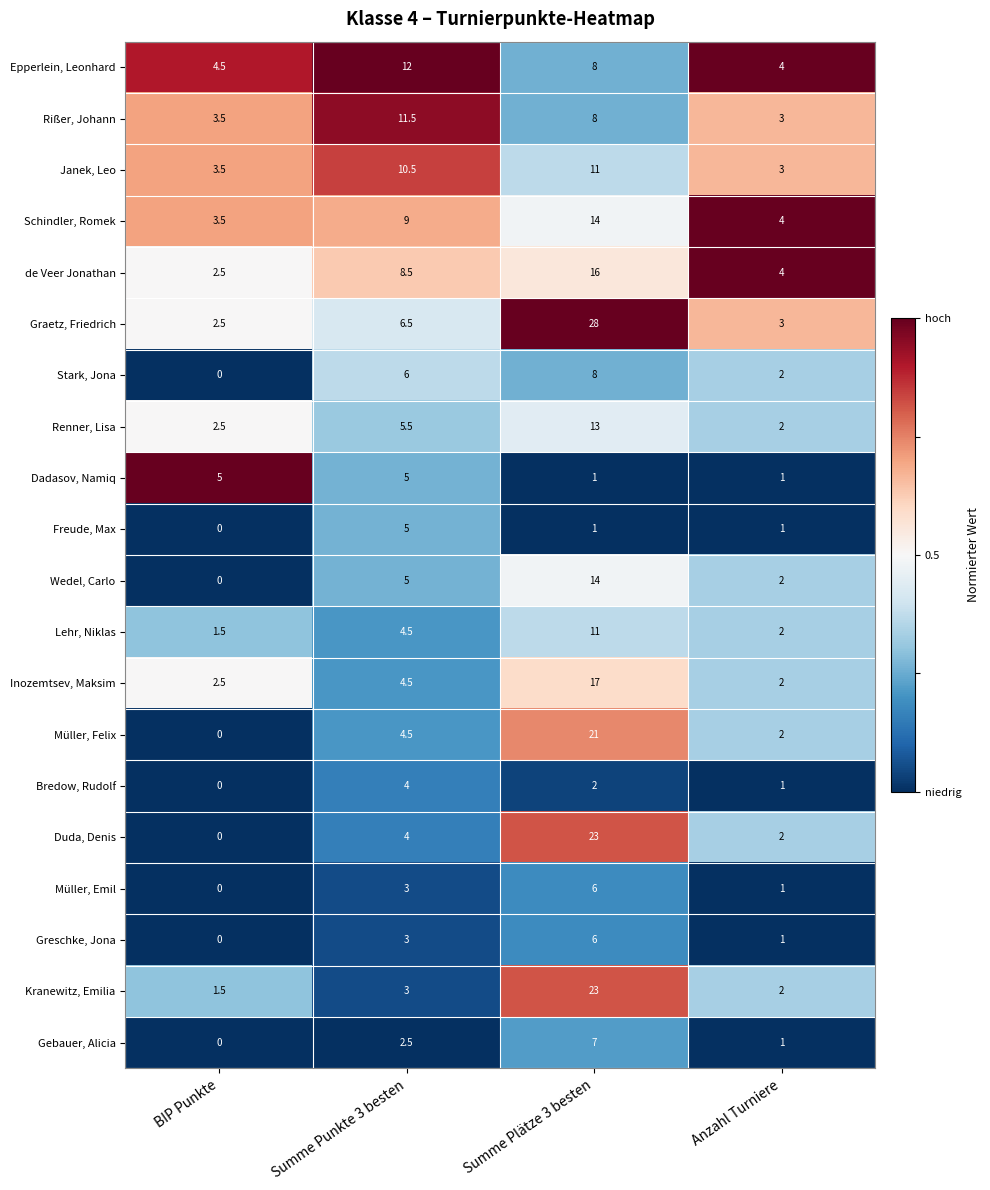

What is the difference between the Wedel, Carlo values at Anzahl Turniere and Summe Plätze 3 besten?

12.0